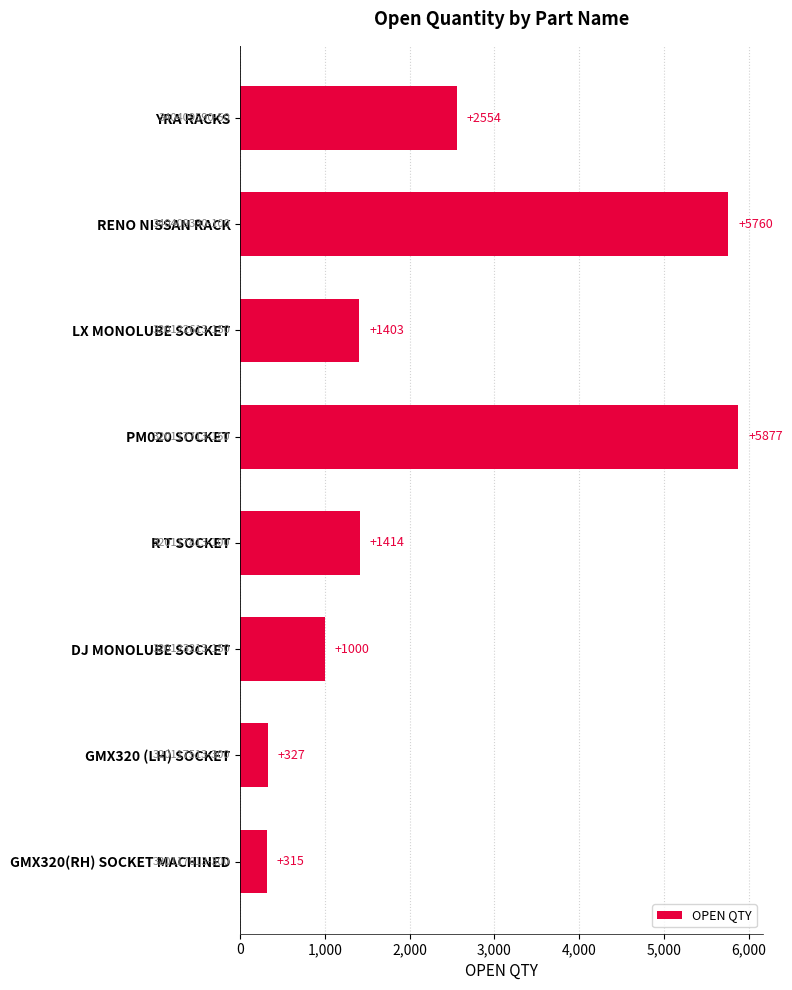

List the labels in order of value, smallest first.

GMX320(RH) SOCKET MACHINED, GMX320 (LH) SOCKET, DJ MONOLUBE SOCKET, LX MONOLUBE SOCKET, R T SOCKET, YRA RACKS, RENO NISSAN RACK, PM020 SOCKET